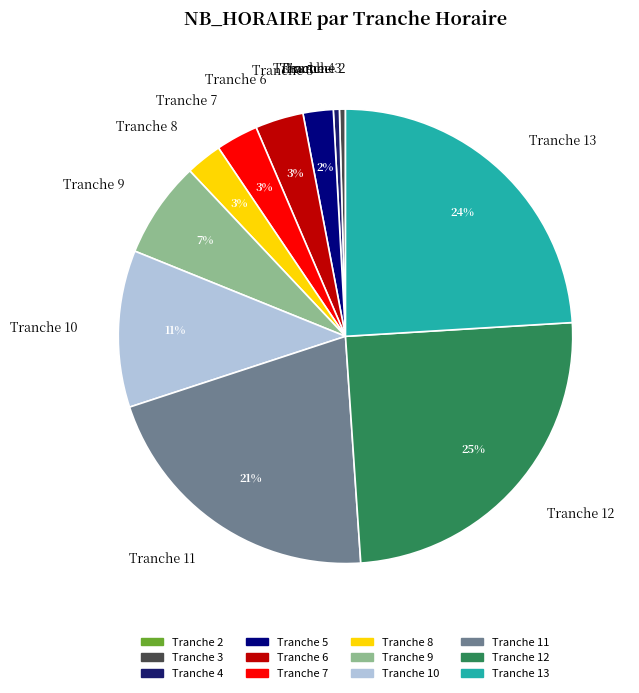

Does Tranche 6 represent more than half of the total?

No